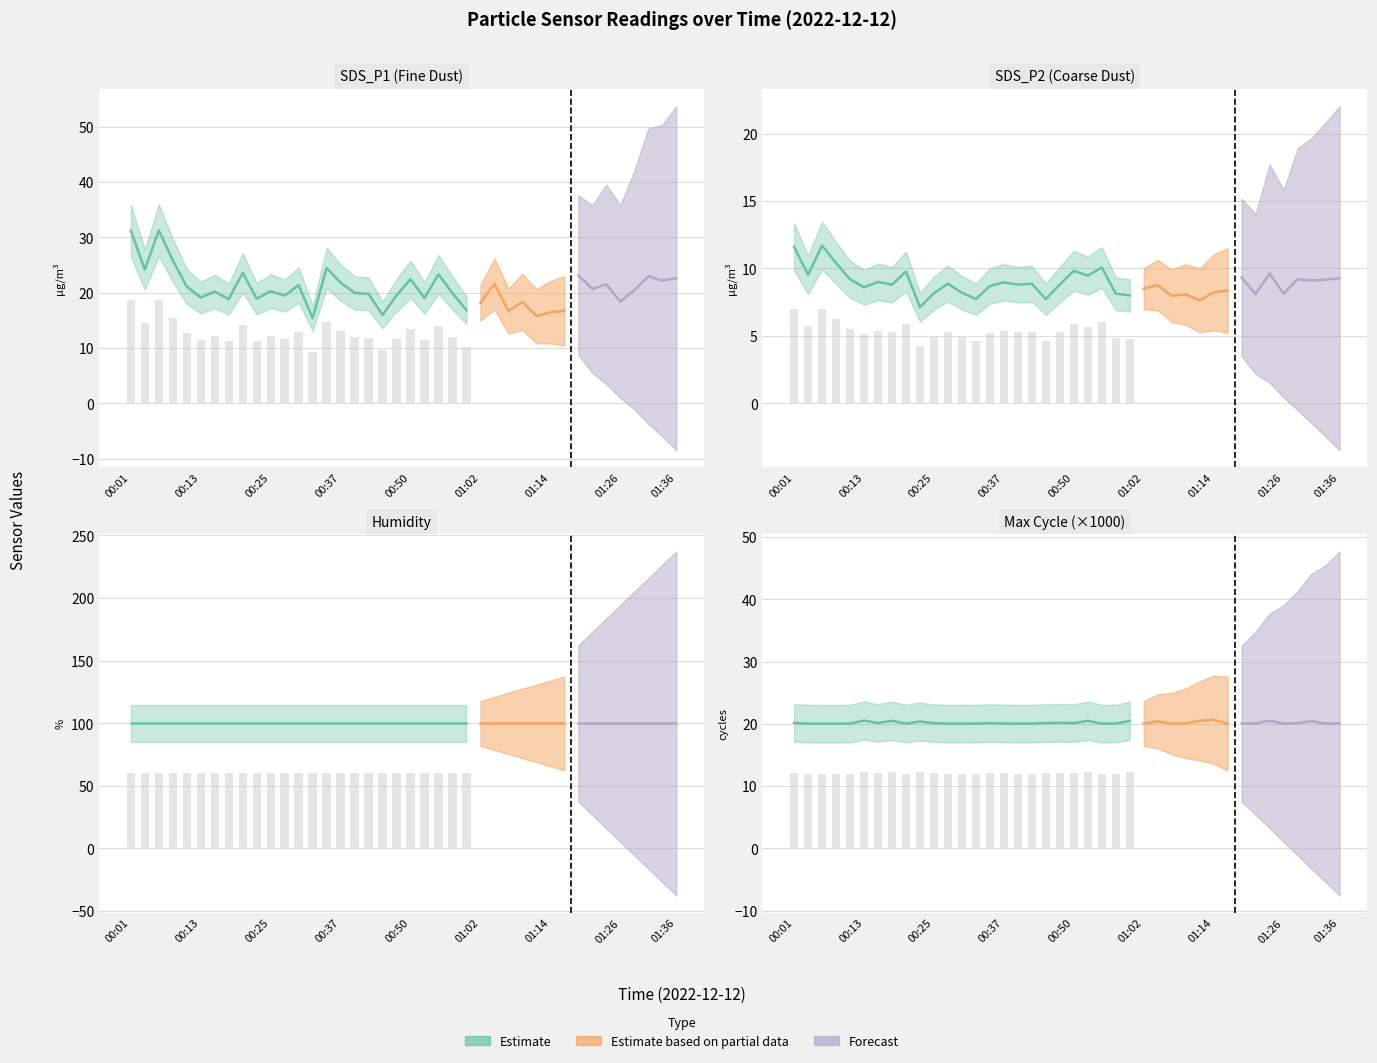

What is the total value across all series at 00:59?

124.7